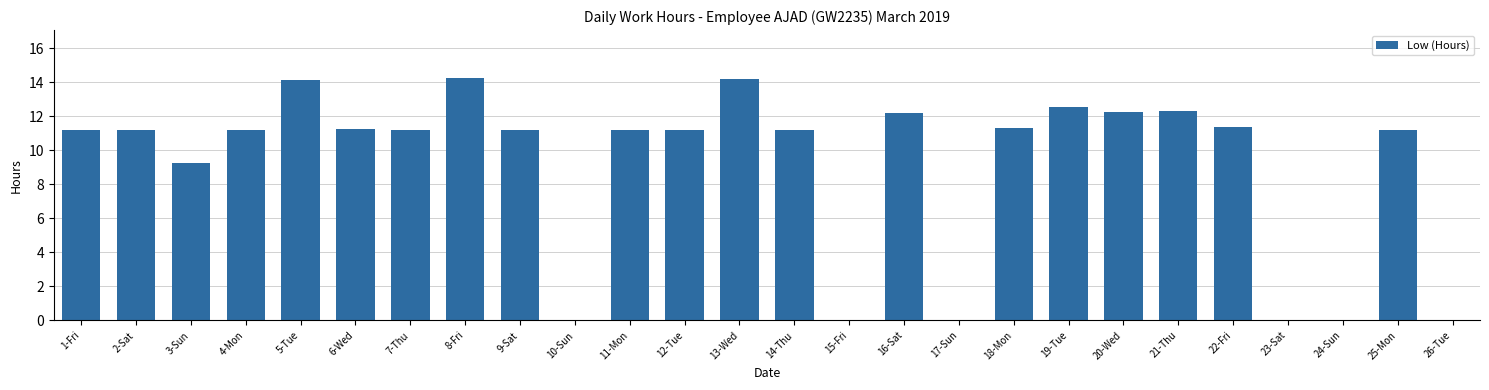

What is the maximum value shown in the chart?

14.2